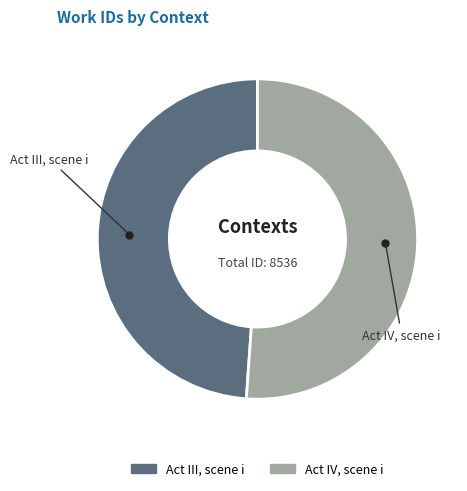

Rank the categories by value from lowest to highest.

Act III, scene i, Act IV, scene i